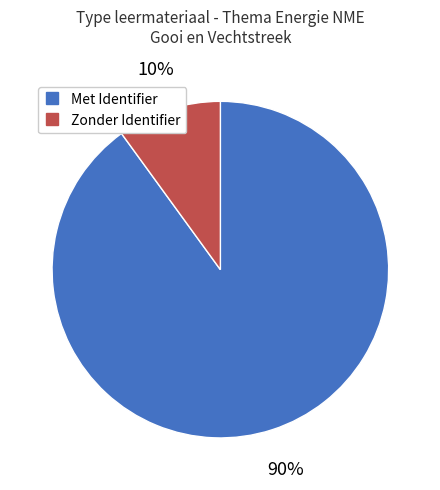

To the nearest percent, what is the difference between the largest and smallest slice percentages?

80%